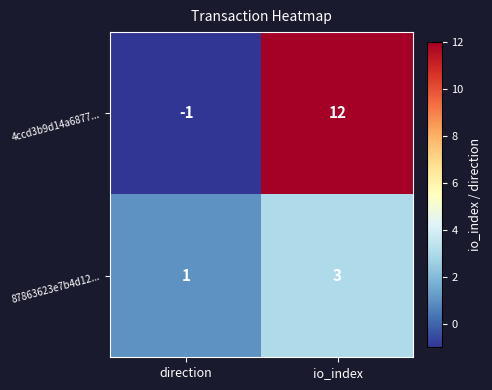

At which label does 87863623e7b4d12... reach its peak?

io_index